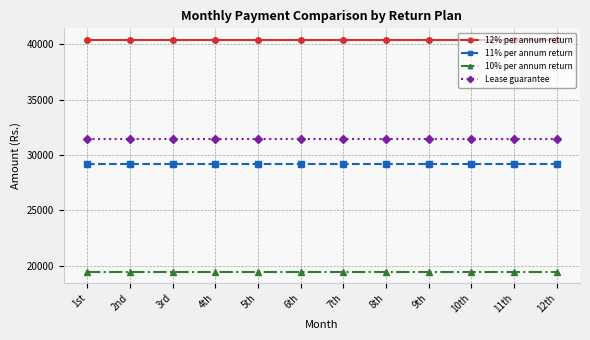

True or false: 12% per annum return and 11% per annum return intersect in this chart.

False